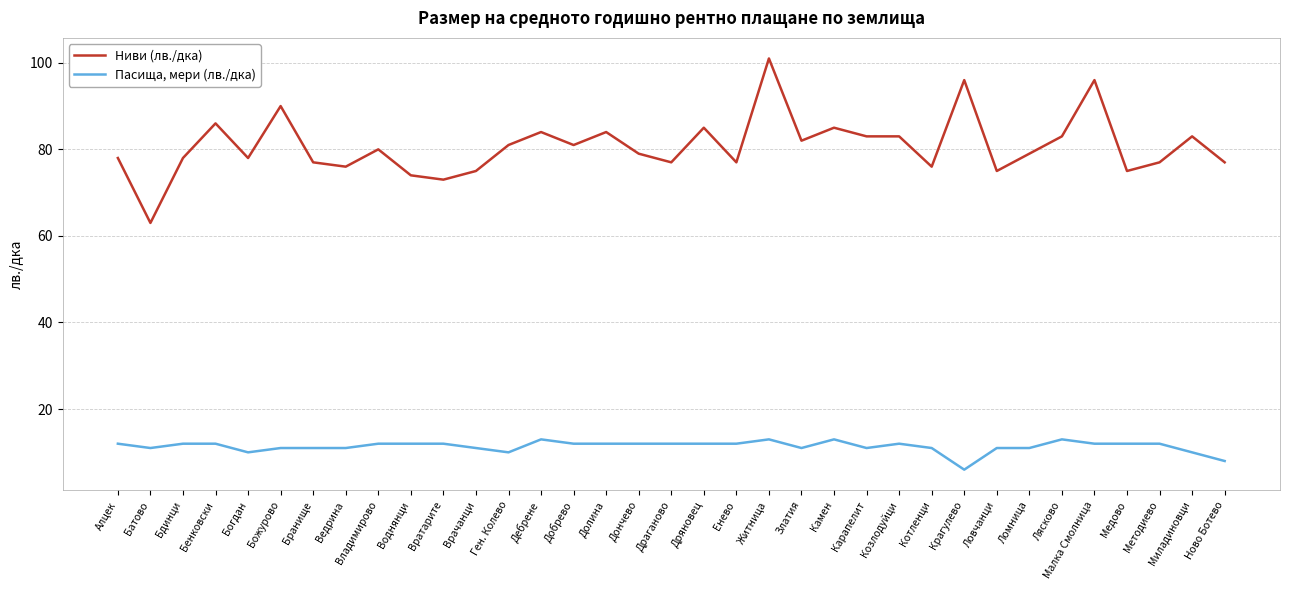

What position from the left is Бенковски?

4